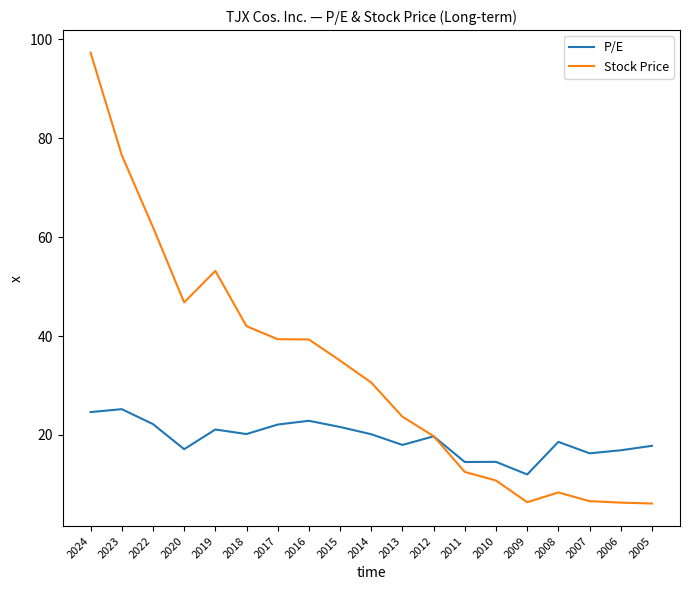

Which series has the largest total across all categories?

Stock Price